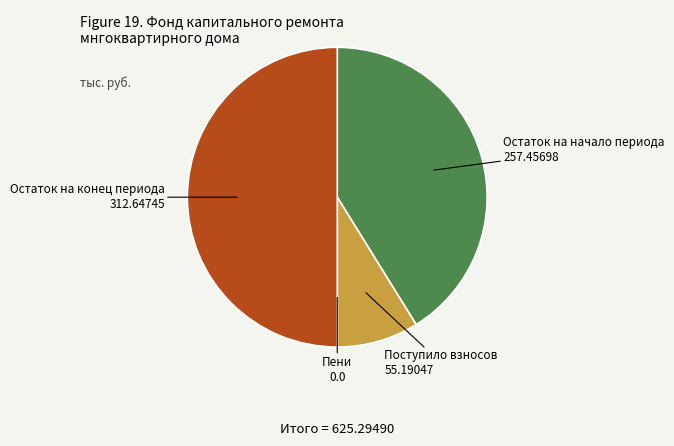

Is there a majority slice in this chart?

No